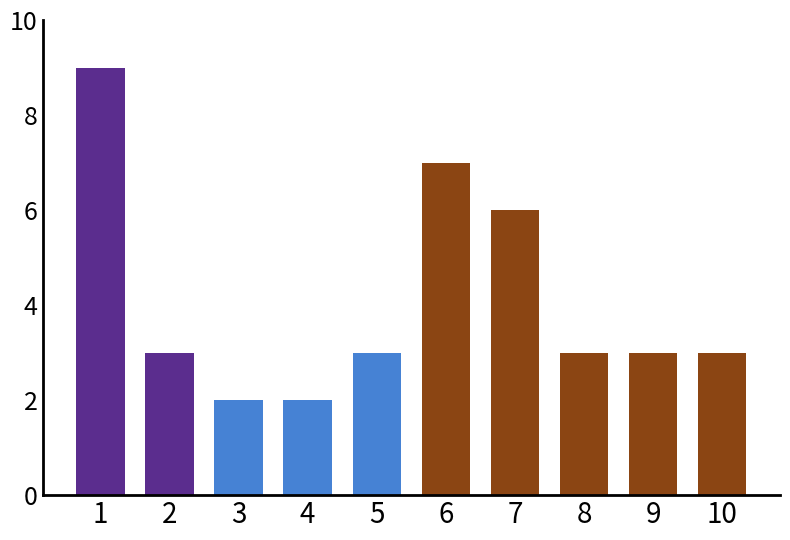

What is the greatest value displayed?

9